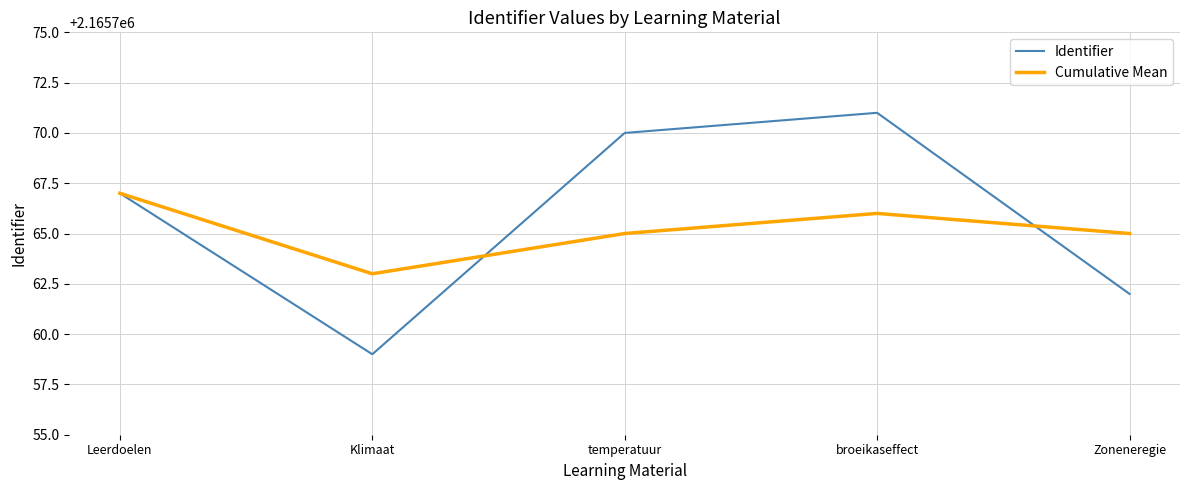

The Cumulative Mean series shows 2165766 at broeikaseffect. True or false?

True